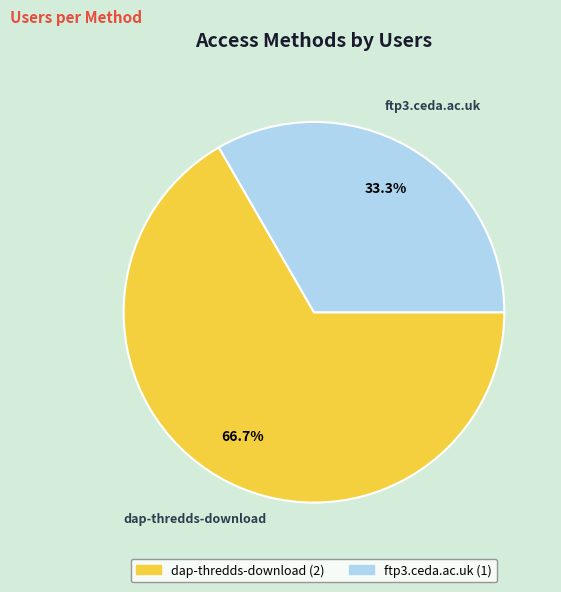

Rank the categories by value from highest to lowest.

dap-thredds-download, ftp3.ceda.ac.uk